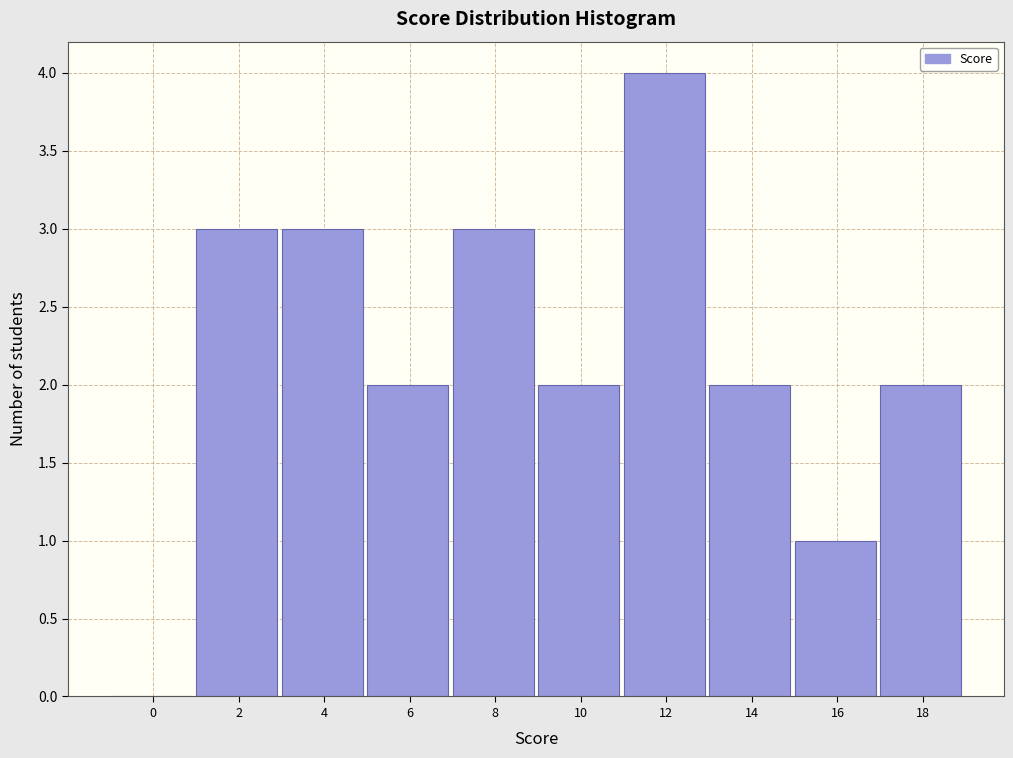

Reading left to right, transcribe all the data shown in this chart.

0=0	2=3	4=3	6=2	8=3	10=2	12=4	14=2	16=1	18=2